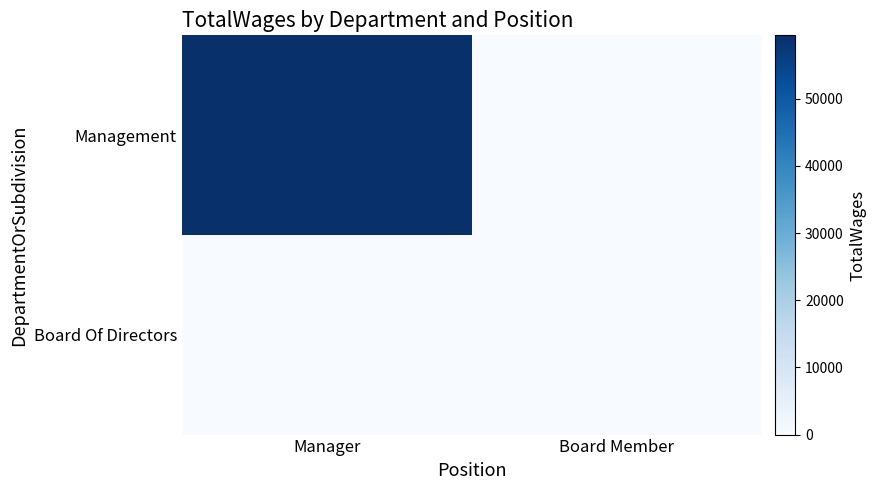

What is the maximum value shown in the chart?

59449